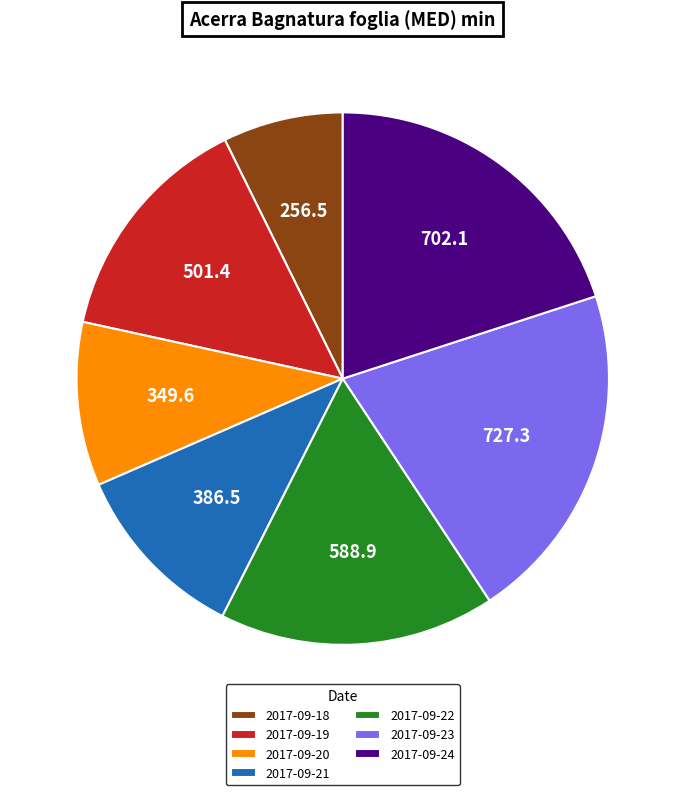

Which has a higher value, 2017-09-22 or 2017-09-20?

2017-09-22